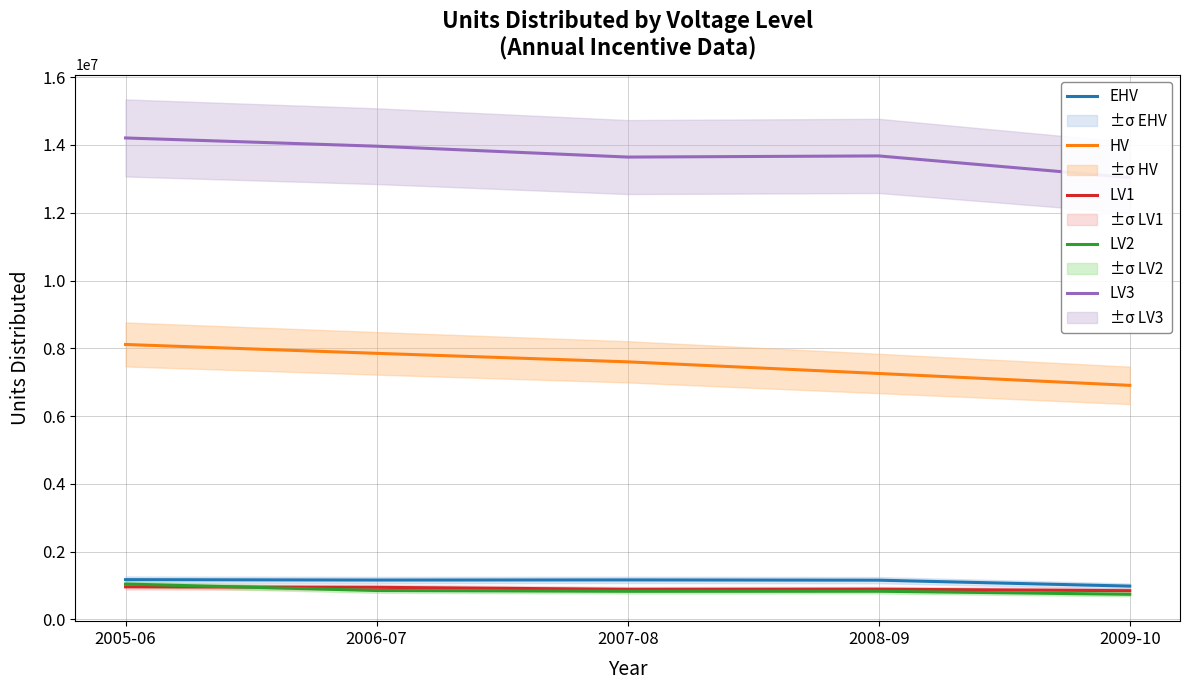

What is the sum of the LV1 values at 2007-08 and 2005-06?

1854158